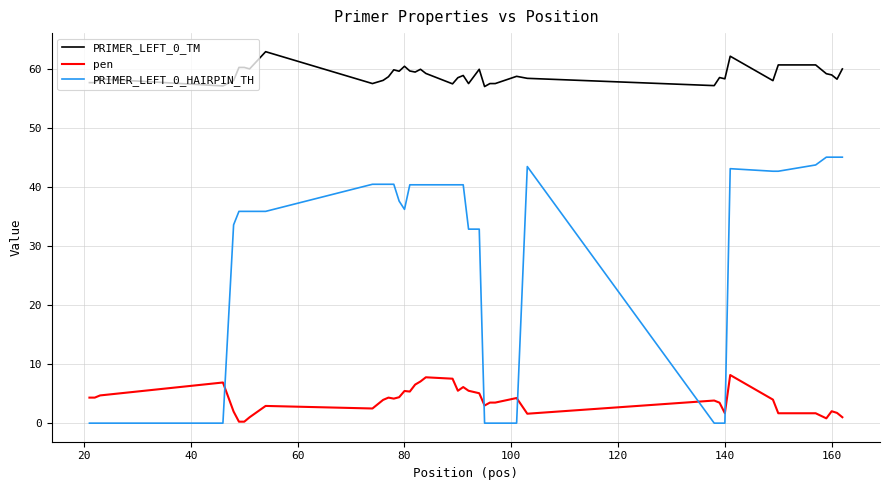

True or false: PRIMER_LEFT_0_HAIRPIN_TH and PRIMER_LEFT_0_TM intersect in this chart.

False